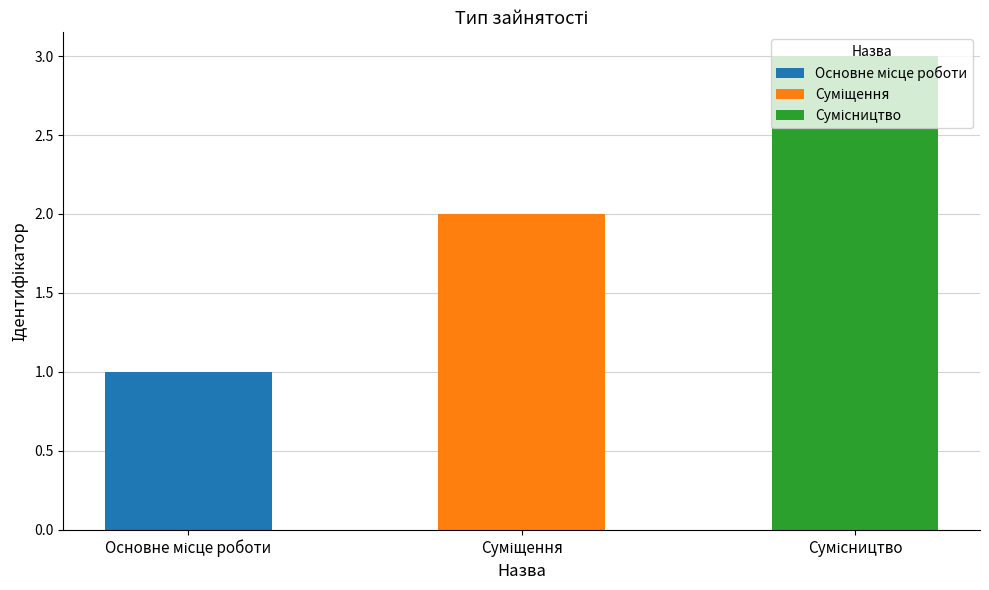

What is the change in value from Основне місце роботи to Сумісництво?

+2